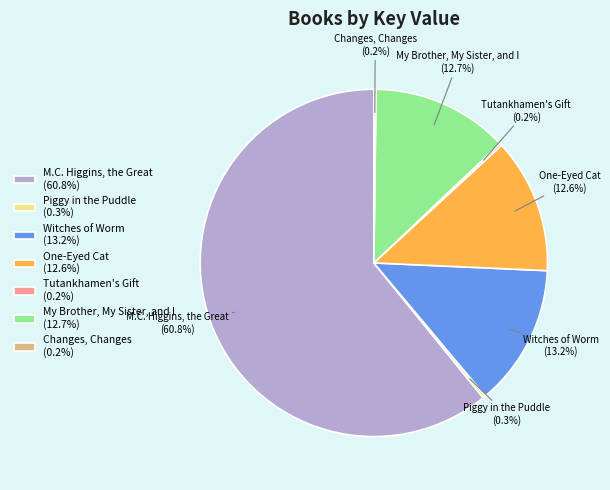

Which slice is the largest?

M.C. Higgins, the Great